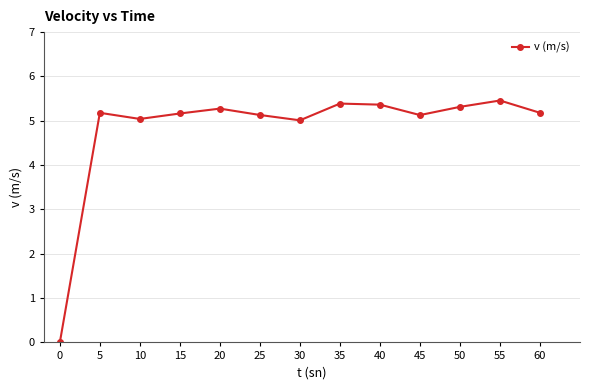

What is the sum of all values?

62.6